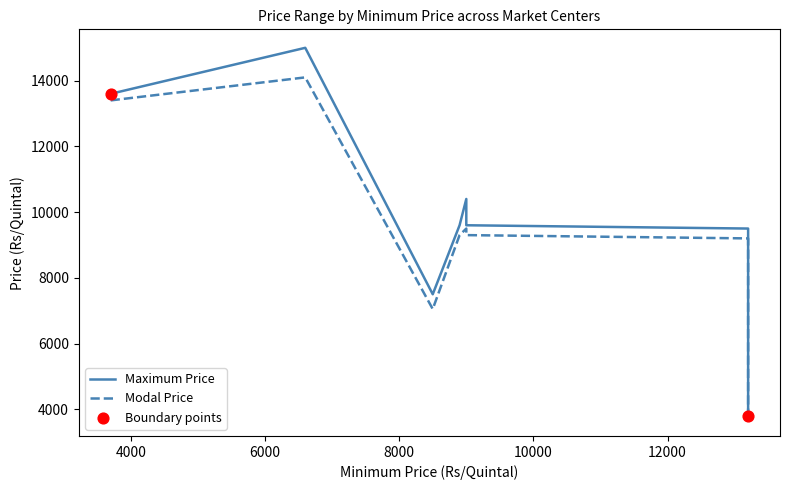

Which series contains the lowest Y value?

Modal Price